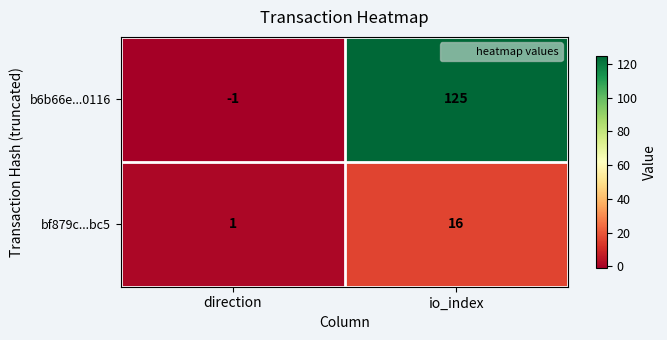

Rank the series by their maximum value, from highest to lowest.

b6b66e...0116, bf879c...bc5